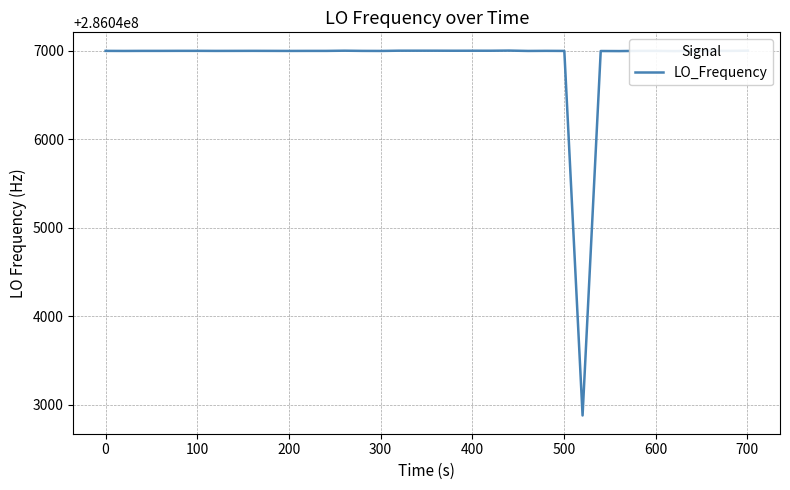

What is the maximum value shown in the chart?

286047003.9